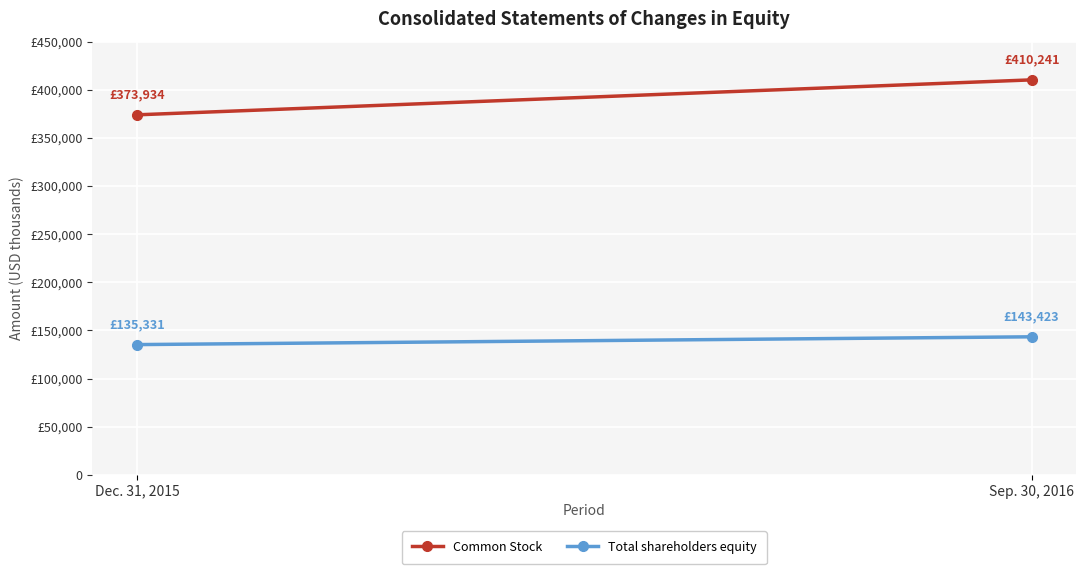

Reading left to right, transcribe all the data shown in this chart.

Common Stock: 373934	410241
Total shareholders equity: 135331	143423